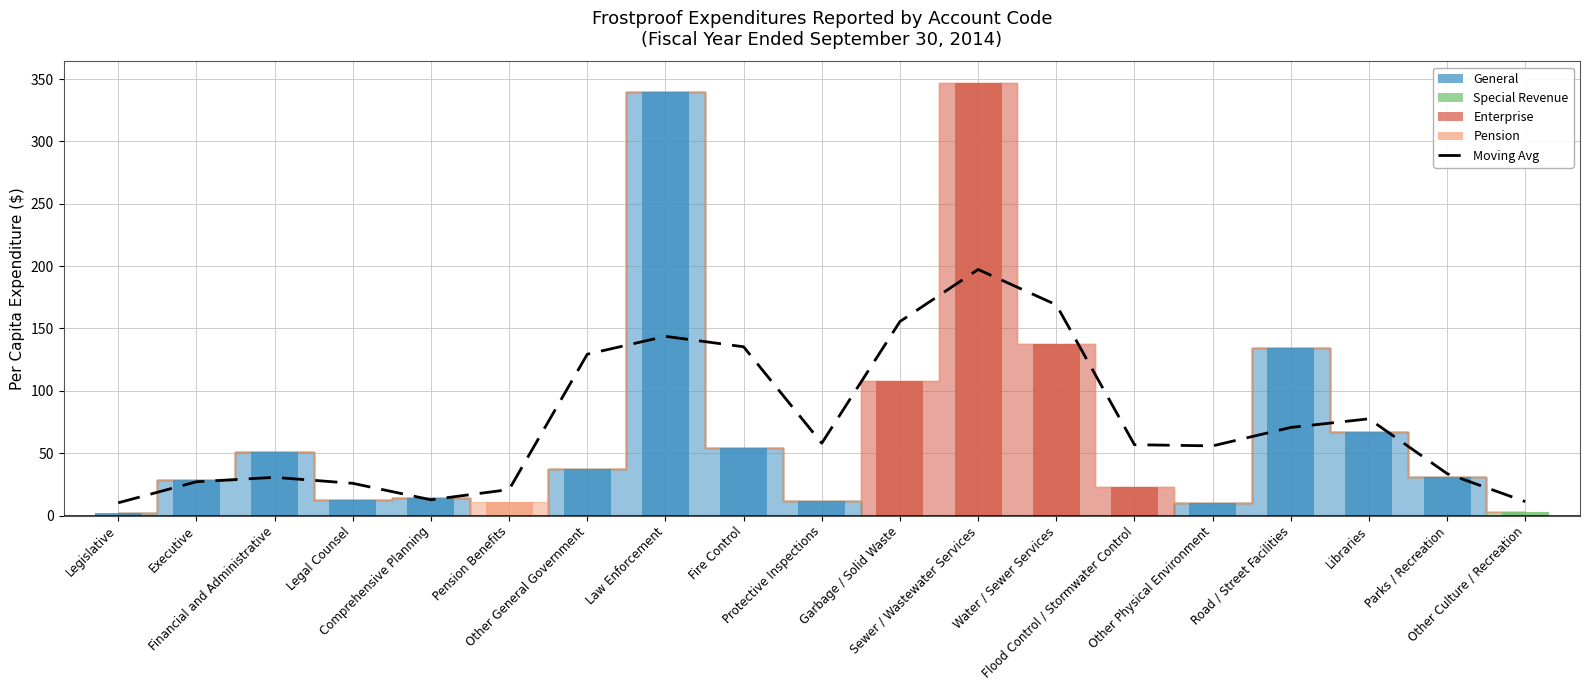

Is the value of Moving Avg (Account Total) at Comprehensive Planning greater than the value of Account Total at Legal Counsel?

Yes